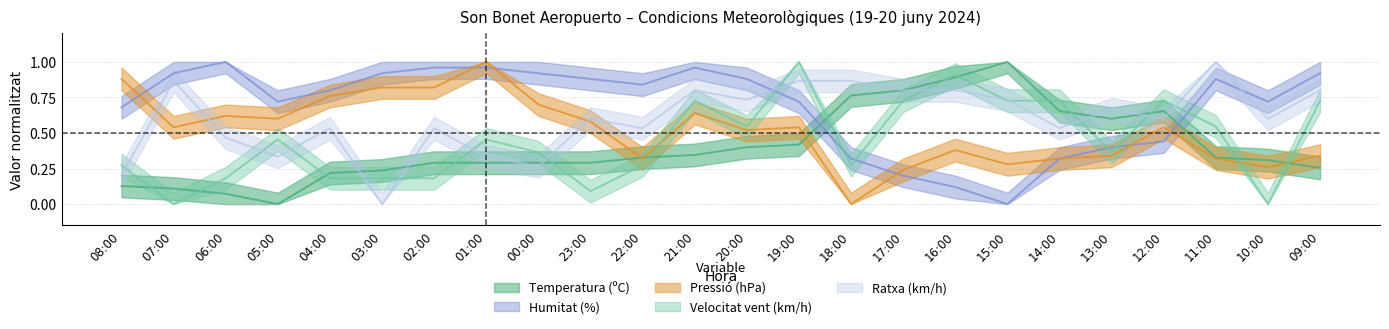

Rank the categories by Ratxa (km/h) value from lowest to highest.

03:00, 08:00, 00:00, 05:00, 01:00, 06:00, 04:00, 02:00, 22:00, 14:00, 23:00, 12:00, 10:00, 13:00, 20:00, 15:00, 21:00, 17:00, 16:00, 09:00, 07:00, 19:00, 18:00, 11:00